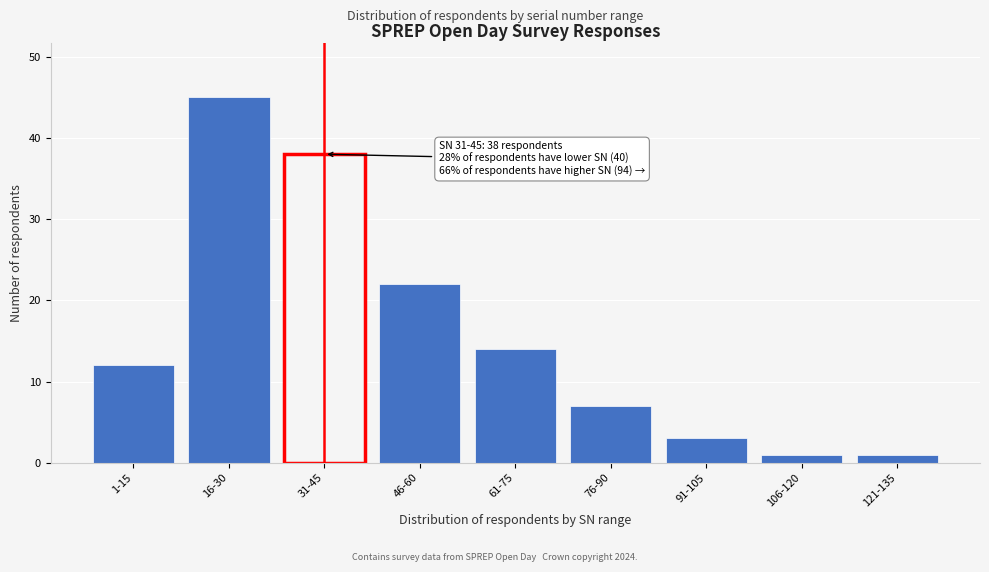

Reading left to right, what are all the values shown in this chart?

1-15=12	16-30=45	31-45=38	46-60=22	61-75=14	76-90=7	91-105=3	106-120=1	121-135=1